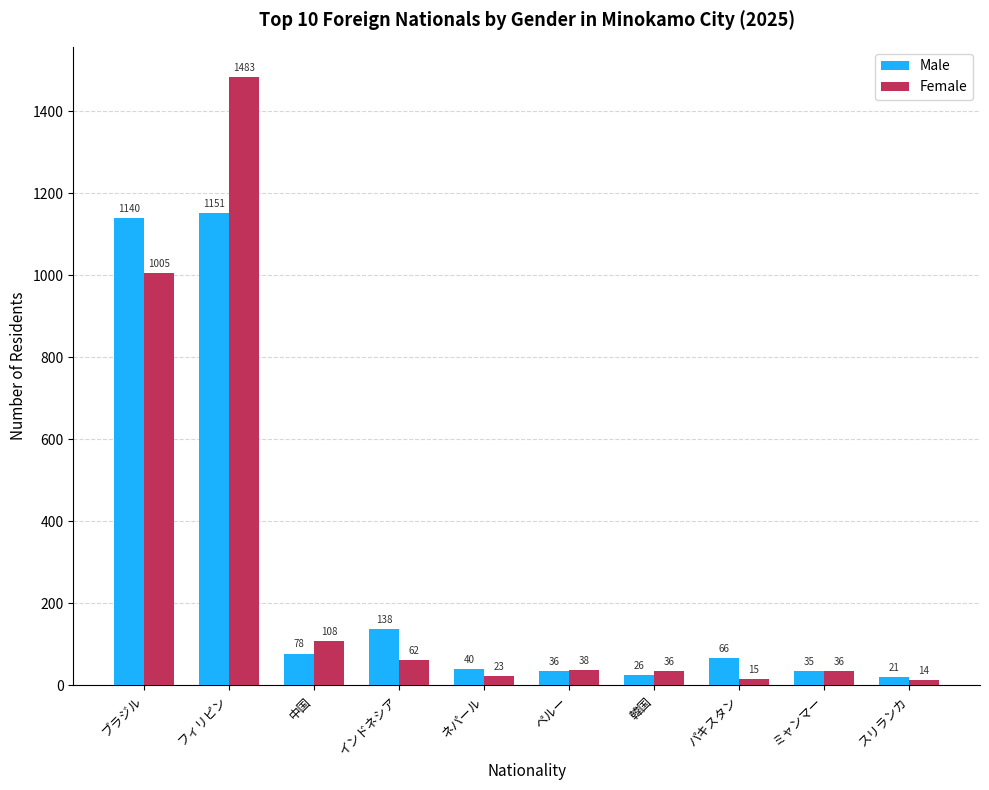

Which series has the widest spread of values?

Female